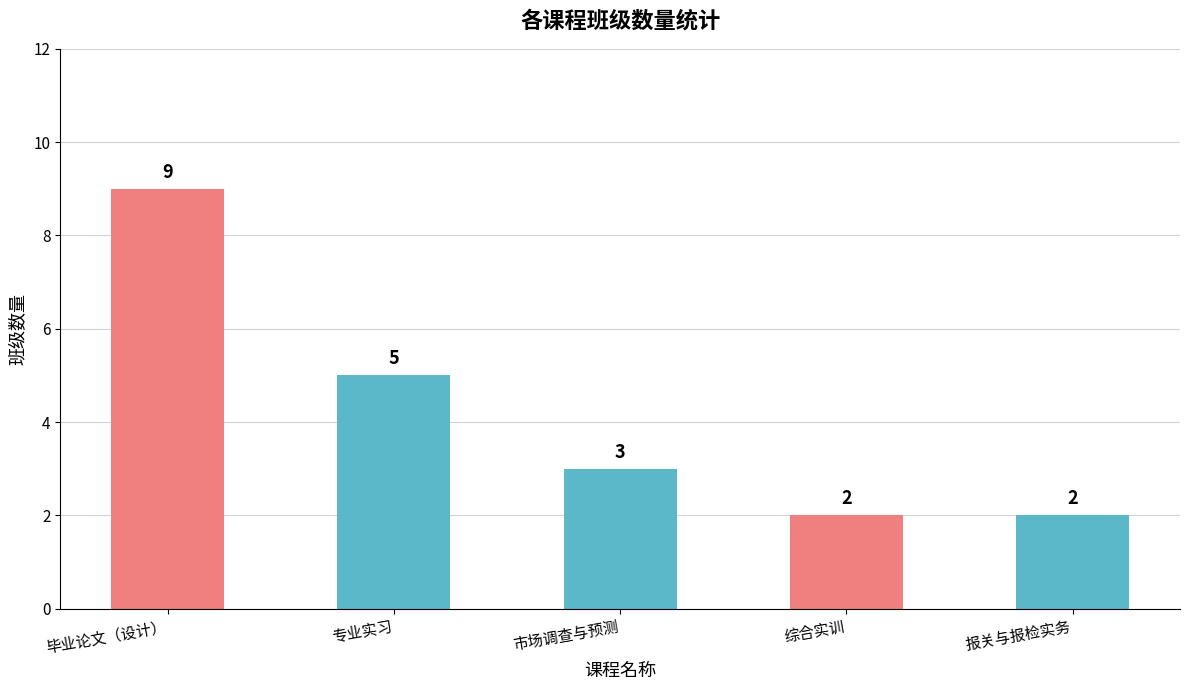

The chart shows a value of 5 at 市场调查与预测. True or false?

False